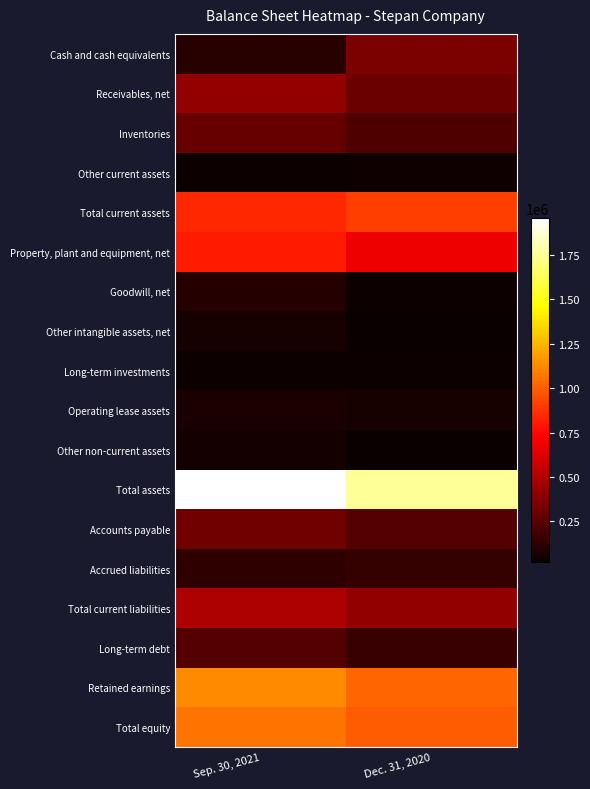

At which category is the sum across all series the highest?

Sep. 30, 2021